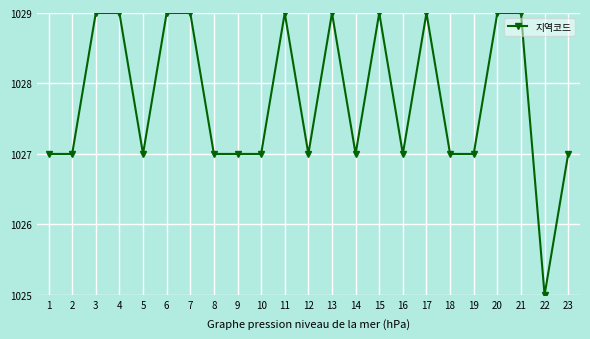

What is the value of the 13th point from the left?

1029